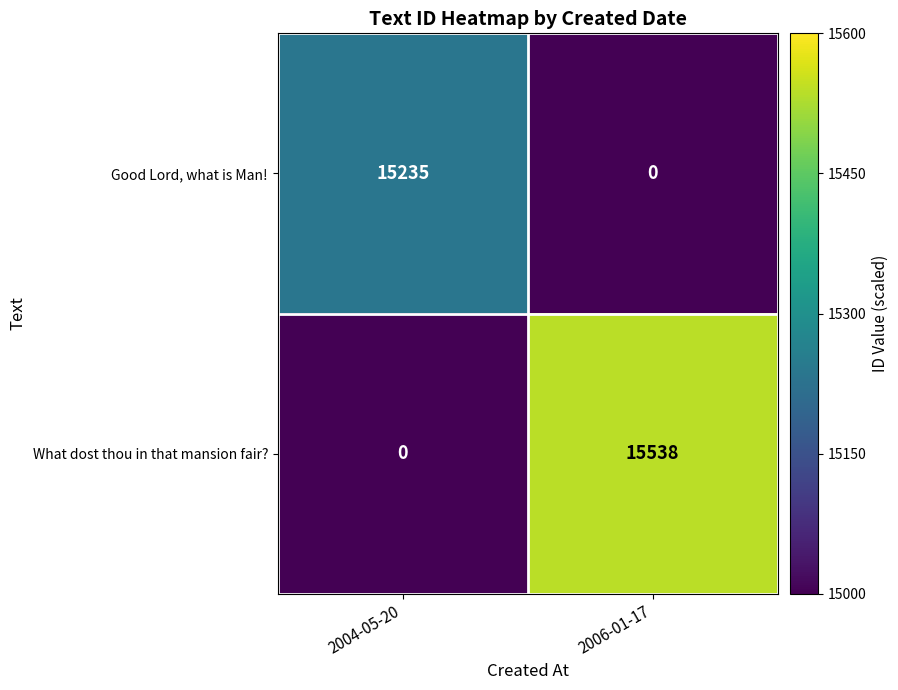

Rank the series by their average value, from lowest to highest.

Good Lord, what is Man!, What dost thou in that mansion fair?